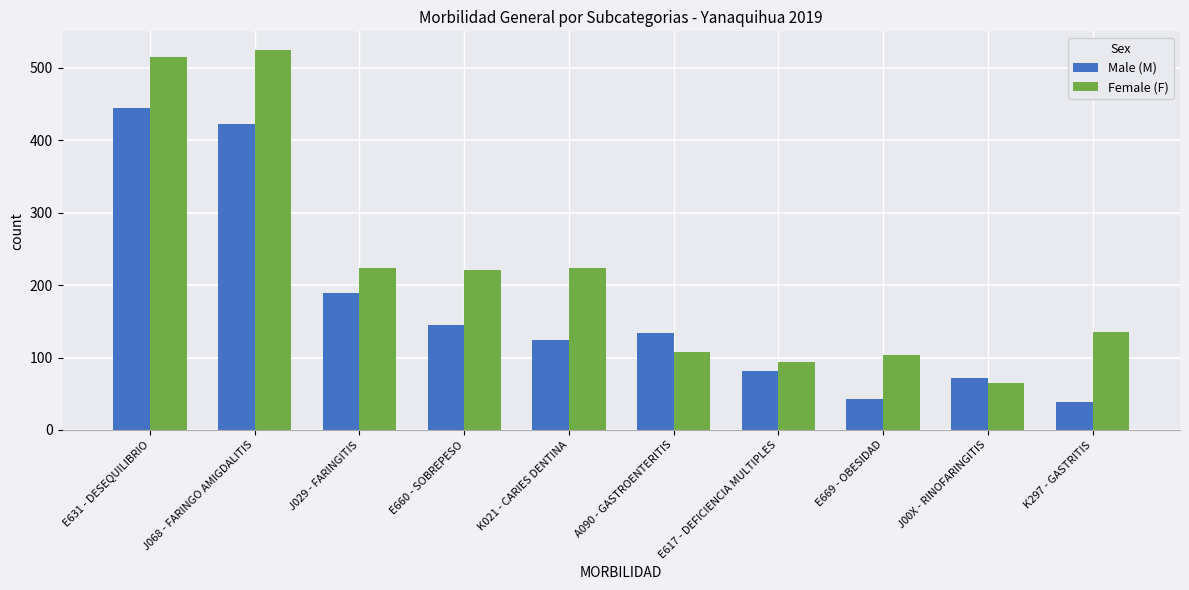

How many groups of bars are there?

10